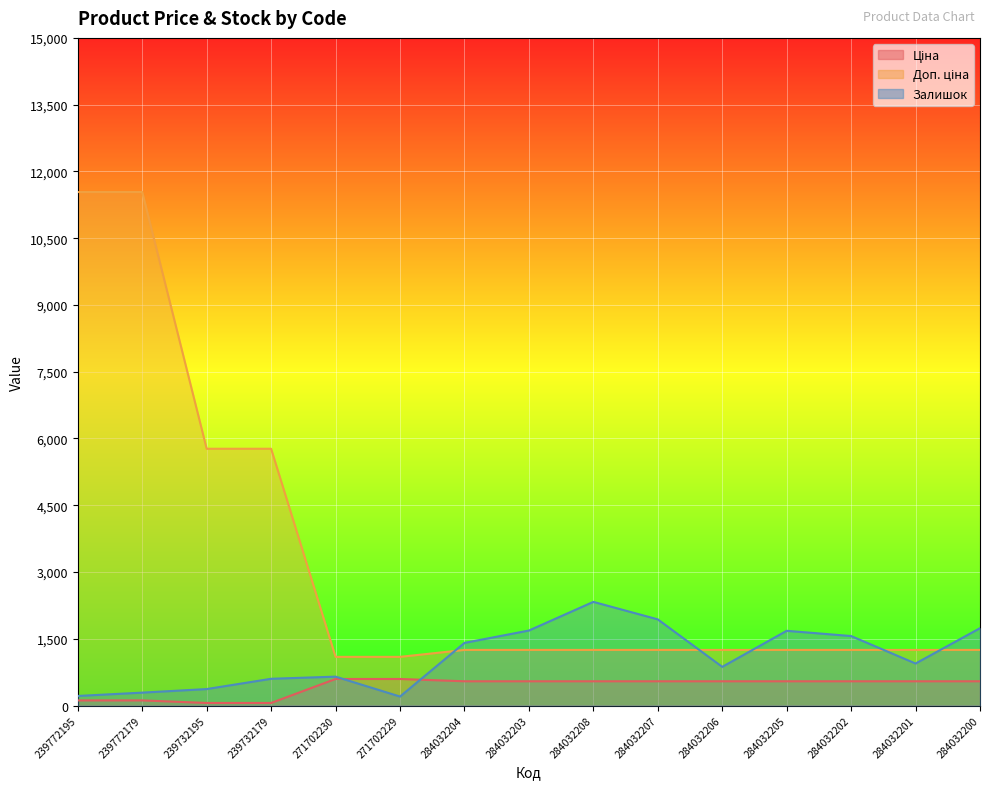

What are all the series names shown in the legend?

Ціна, Доп. ціна, Залишок